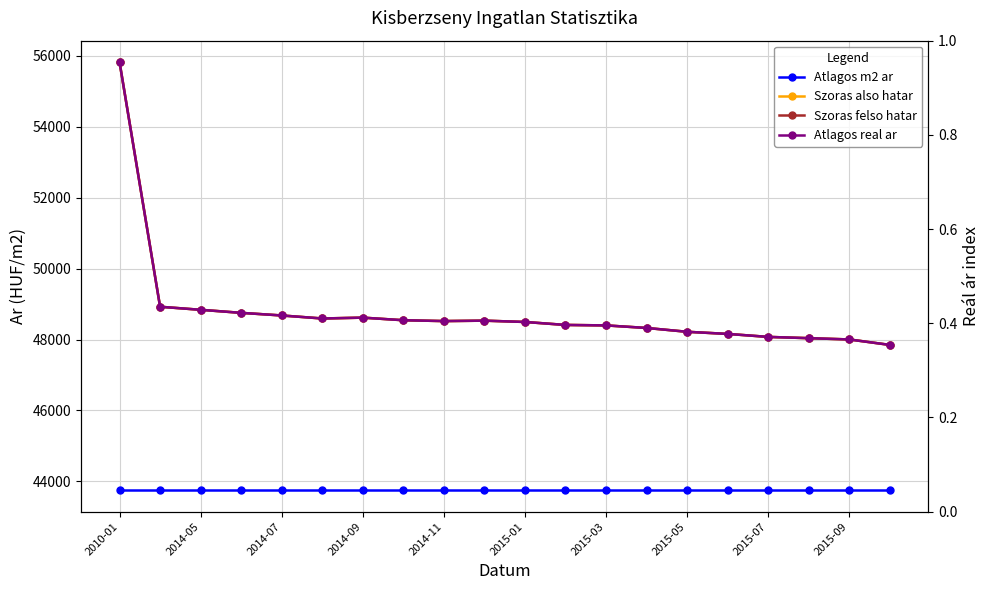

Count the number of data series in this chart.

4